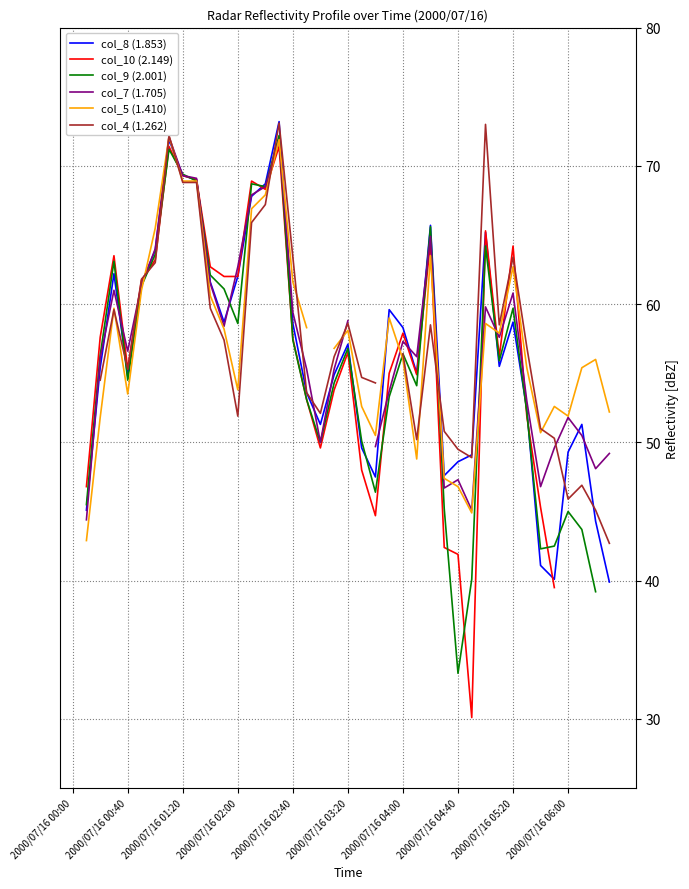

What is the total value across all series at 13?

406.1